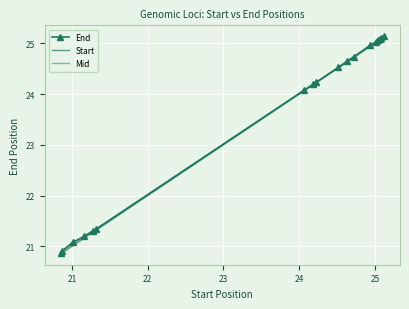

How many lines are shown in the chart?

3